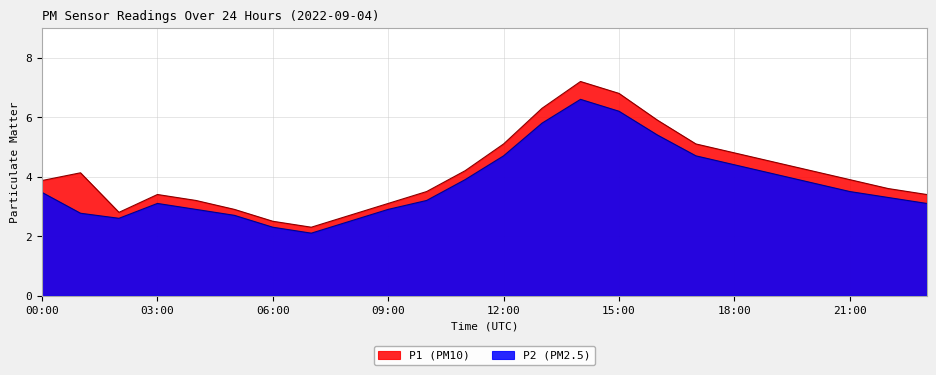

What is the approximate value of P2 at 11:00?

3.9